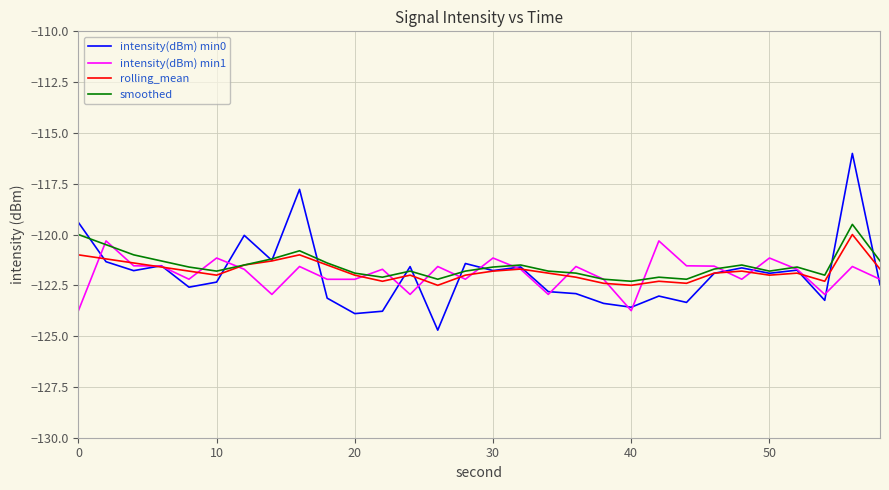

How many series are shown in this chart?

4